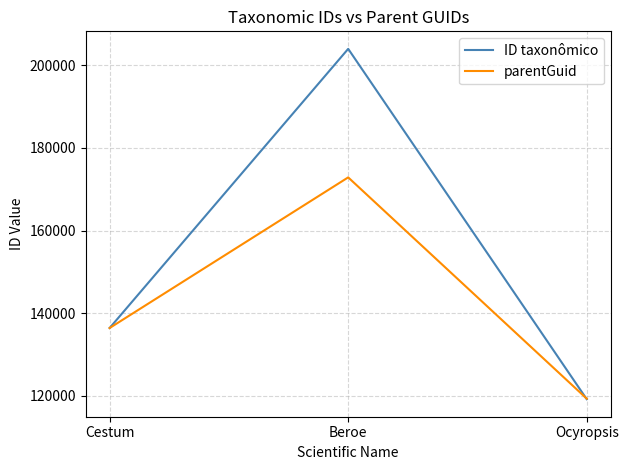

Where is parentGuid nearest to the value 146093?

Cestum